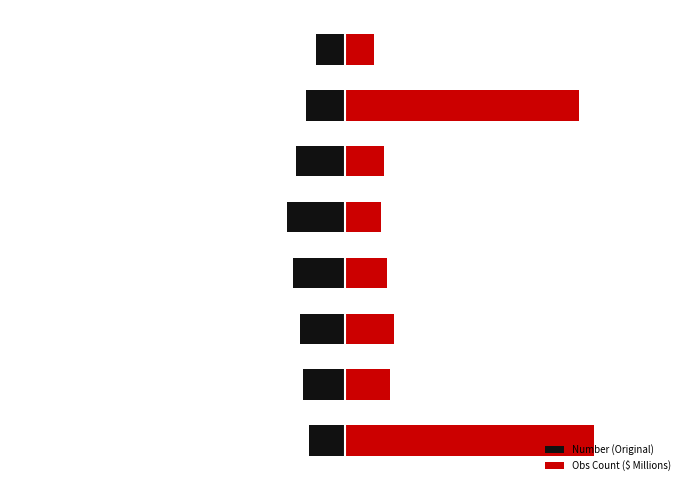

Reading right to left, what are all the values shown in this chart?

Number (Original): 7=-26.1	6=-34.8	5=-43.5	4=-52.2	3=-46.4	2=-40.6	1=-37.7	0=-31.9
Obs Count ($ Millions): 7=26.1	6=209.6	5=34.8	4=31.9	3=37.7	2=43.5	1=40.6	0=222.7